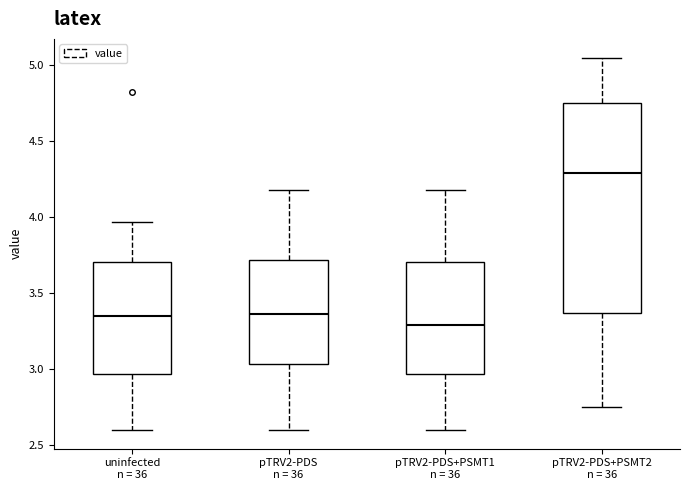

Comparing the boxes themselves (not the whiskers), which one is the tallest?

pTRV2-PDS+PSMT2 n = 36